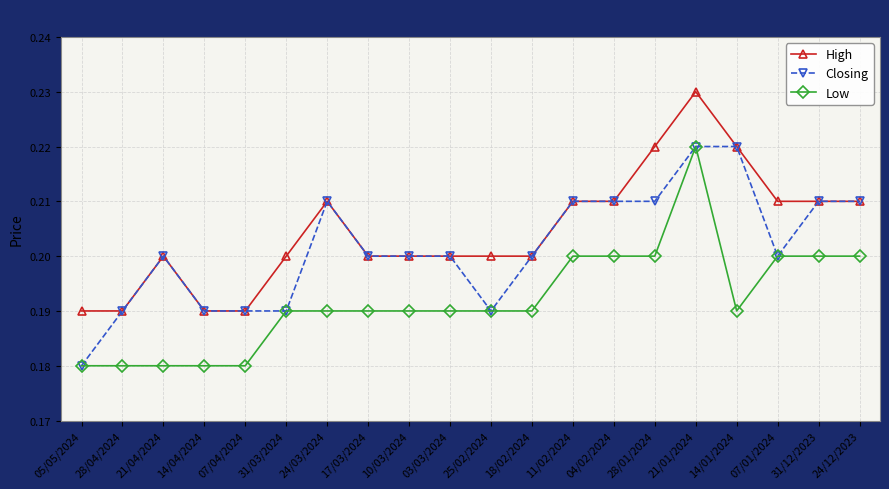

What is the sum of the Closing values at 31/12/2023 and 03/03/2024?

0.4